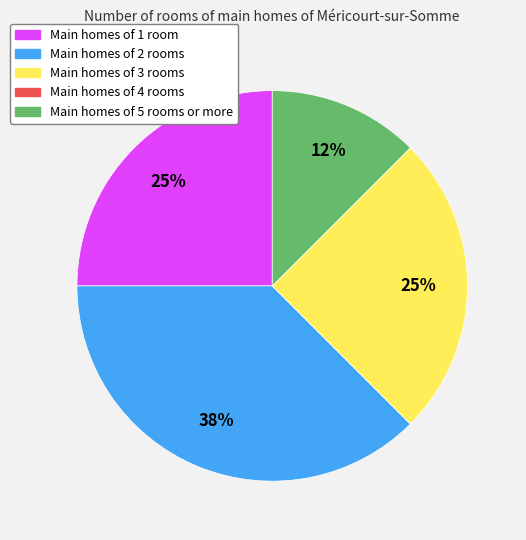

Does any single category account for the majority?

No